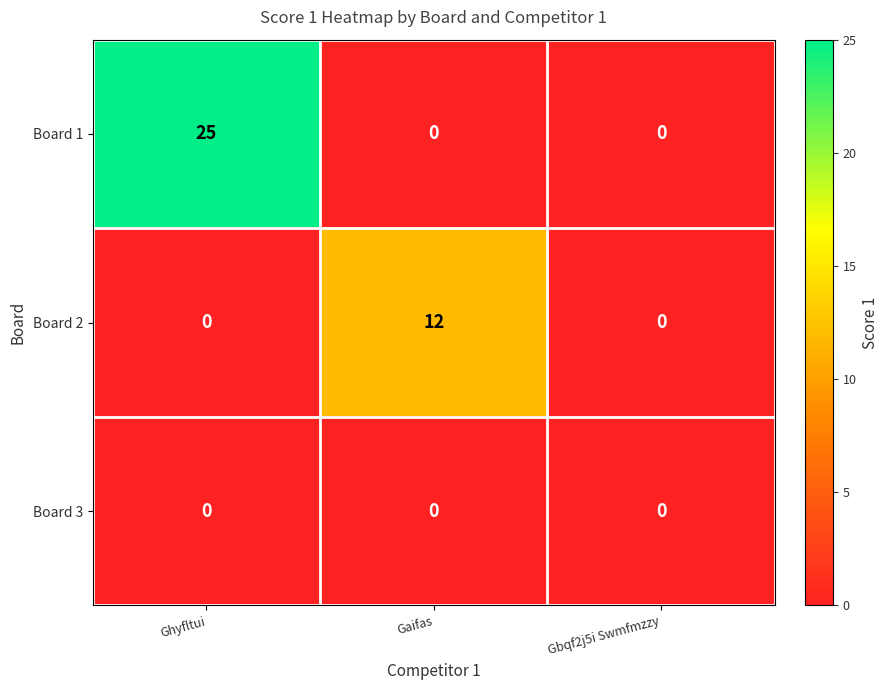

Between Ghyfltui and Gaifas, which series saw the biggest shift?

Board 1